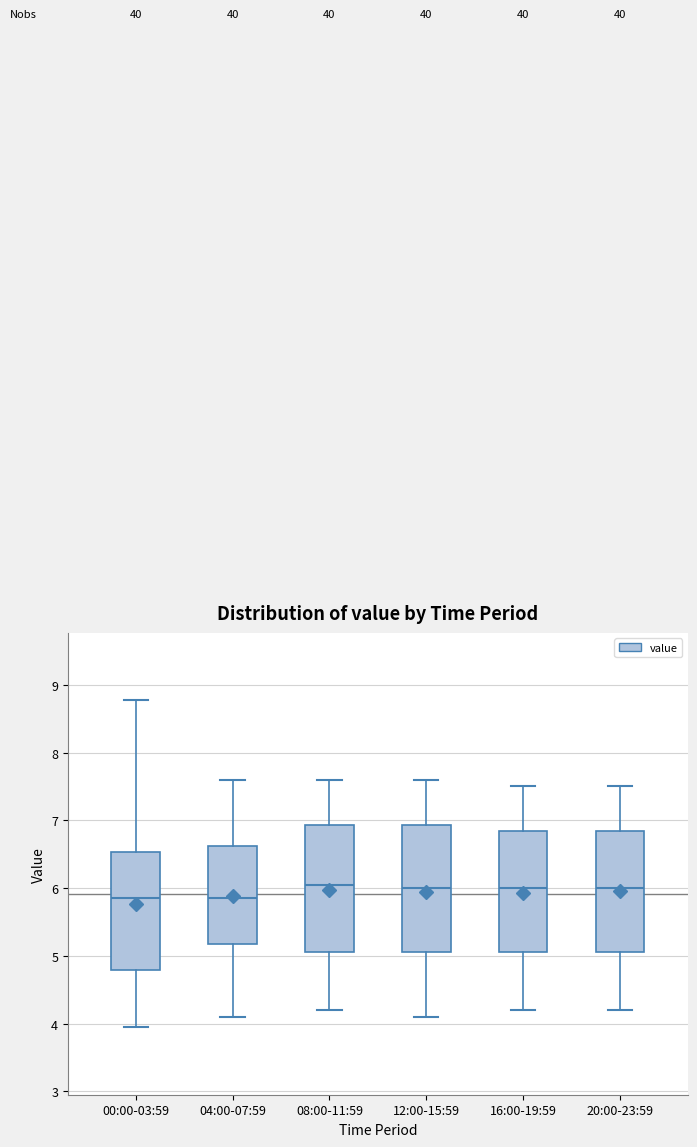

Where does the median line of the box for 08:00-11:59 sit on the y-axis? The values are not printed on the chart, so give them approximately, as read against the axis.

6.1